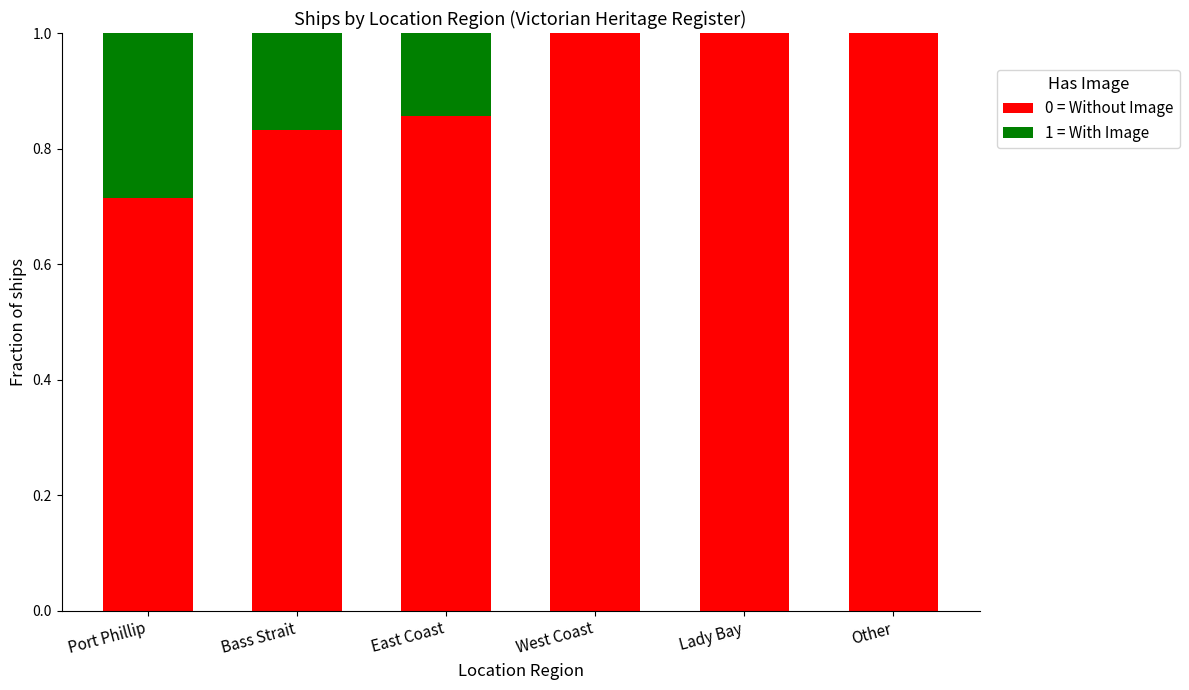

What is the sum of the 0 = Without Image values at Bass Strait and West Coast?

1.8